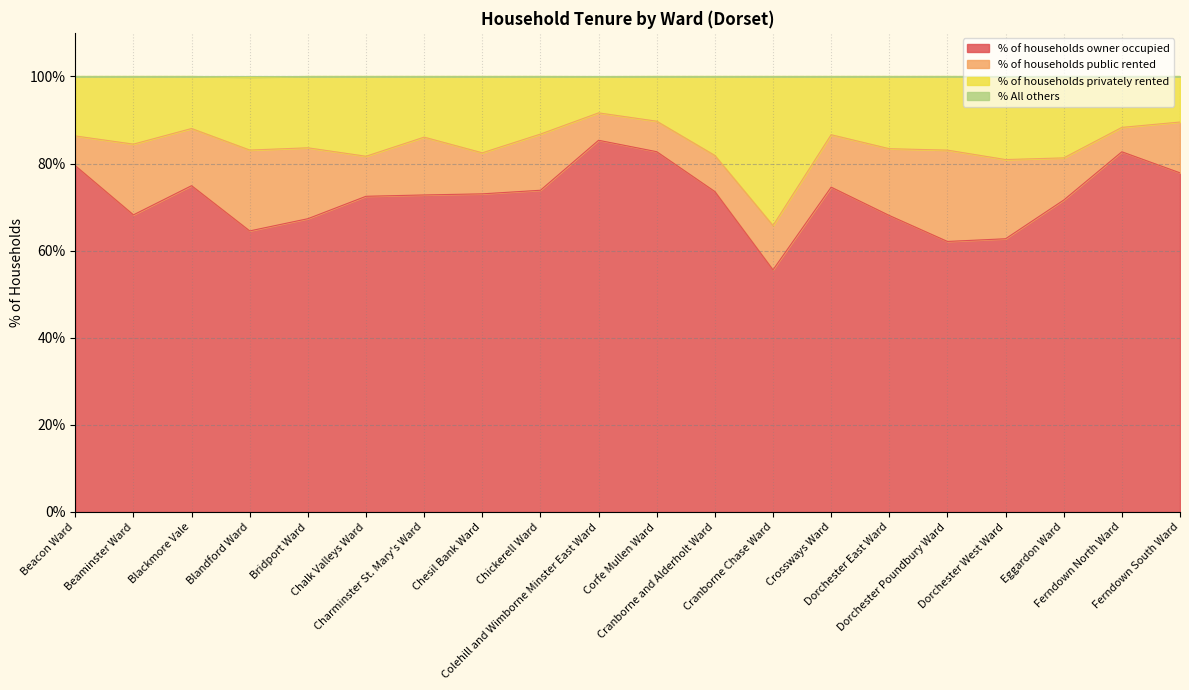

What is the minimum value for % of households owner occupied?

55.6